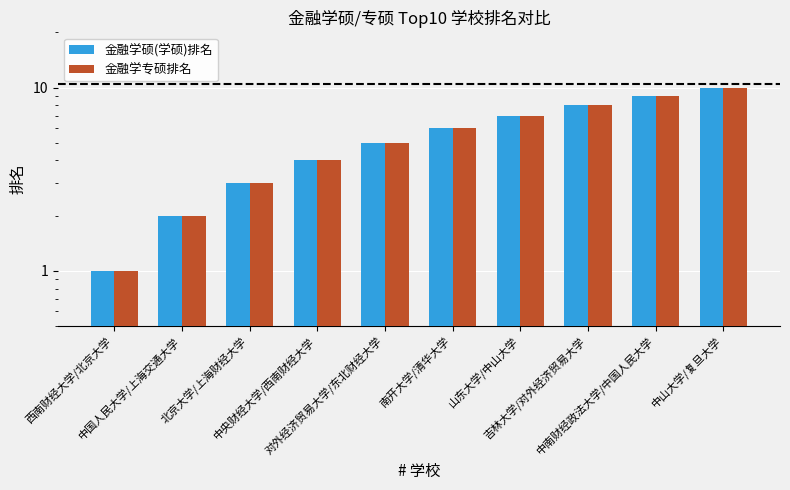

Reading right to left, transcribe all the data shown in this chart.

金融学硕(学硕)排名: 中山大学/复旦大学=10	中南财经政法大学/中国人民大学=9	吉林大学/对外经济贸易大学=8	山东大学/中山大学=7	南开大学/清华大学=6	对外经济贸易大学/东北财经大学=5	中央财经大学/西南财经大学=4	北京大学/上海财经大学=3	中国人民大学/上海交通大学=2	西南财经大学/北京大学=1
金融学专硕排名: 中山大学/复旦大学=10	中南财经政法大学/中国人民大学=9	吉林大学/对外经济贸易大学=8	山东大学/中山大学=7	南开大学/清华大学=6	对外经济贸易大学/东北财经大学=5	中央财经大学/西南财经大学=4	北京大学/上海财经大学=3	中国人民大学/上海交通大学=2	西南财经大学/北京大学=1